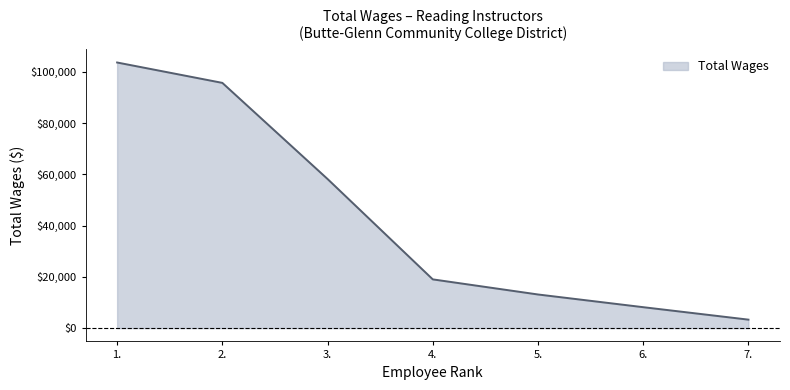

What is the sum of the values at 3. and 5.?

71356